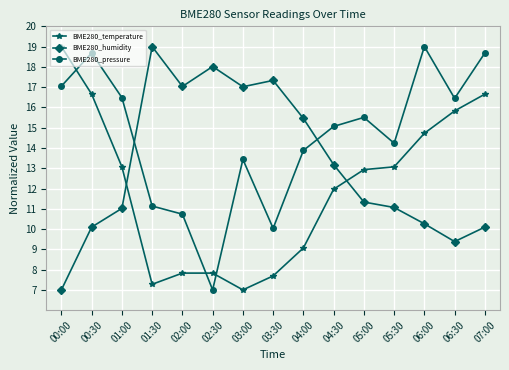

What is the difference between the second highest and minimum values in the BME280_pressure series?

11.7